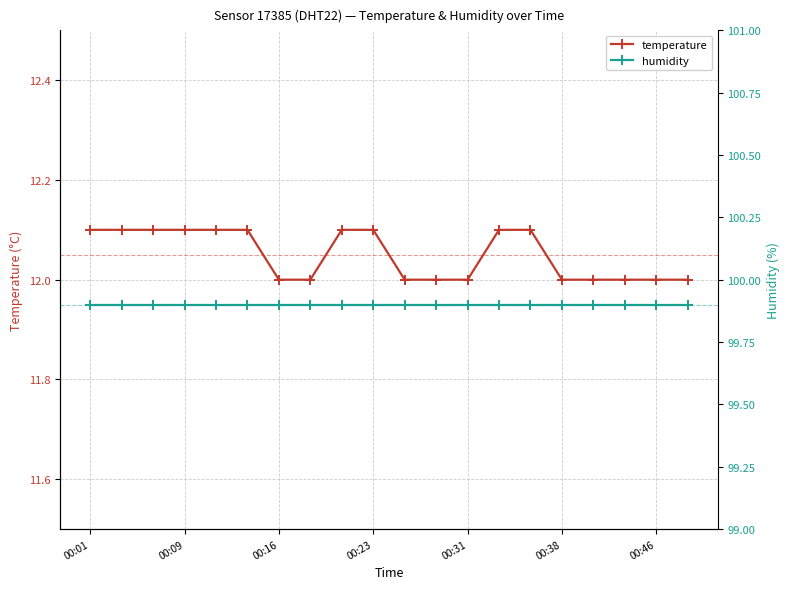

True or false: temperature has a value of 12.1 at 00:23.

True